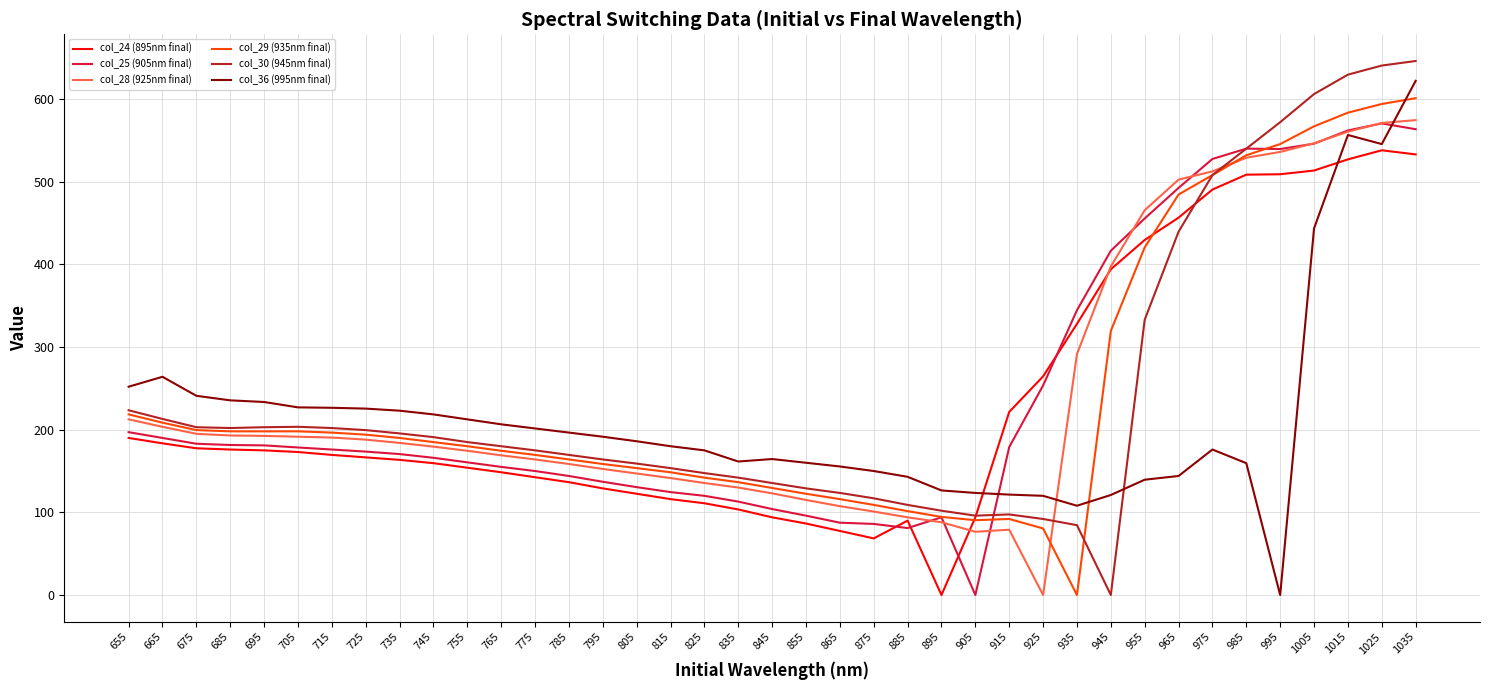

Is this an area chart (filled region under the line)?

No